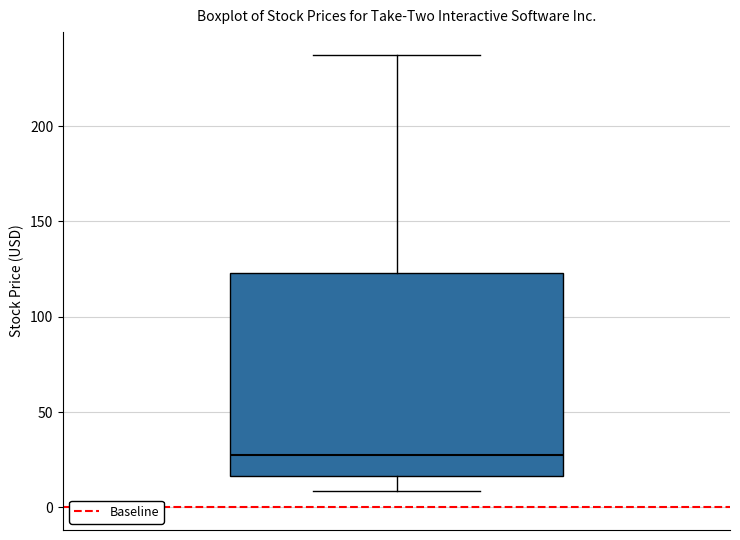

Where is the lower edge of the box on the y-axis? The values are not printed on the chart, so give them approximately, as read against the axis.

15